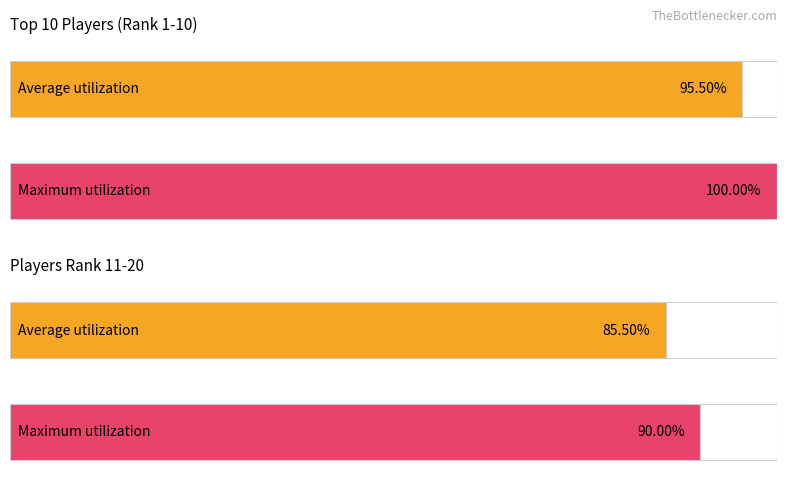

The Maximum utilization series shows 37.0 at rank 1-10 (power score avg). True or false?

False